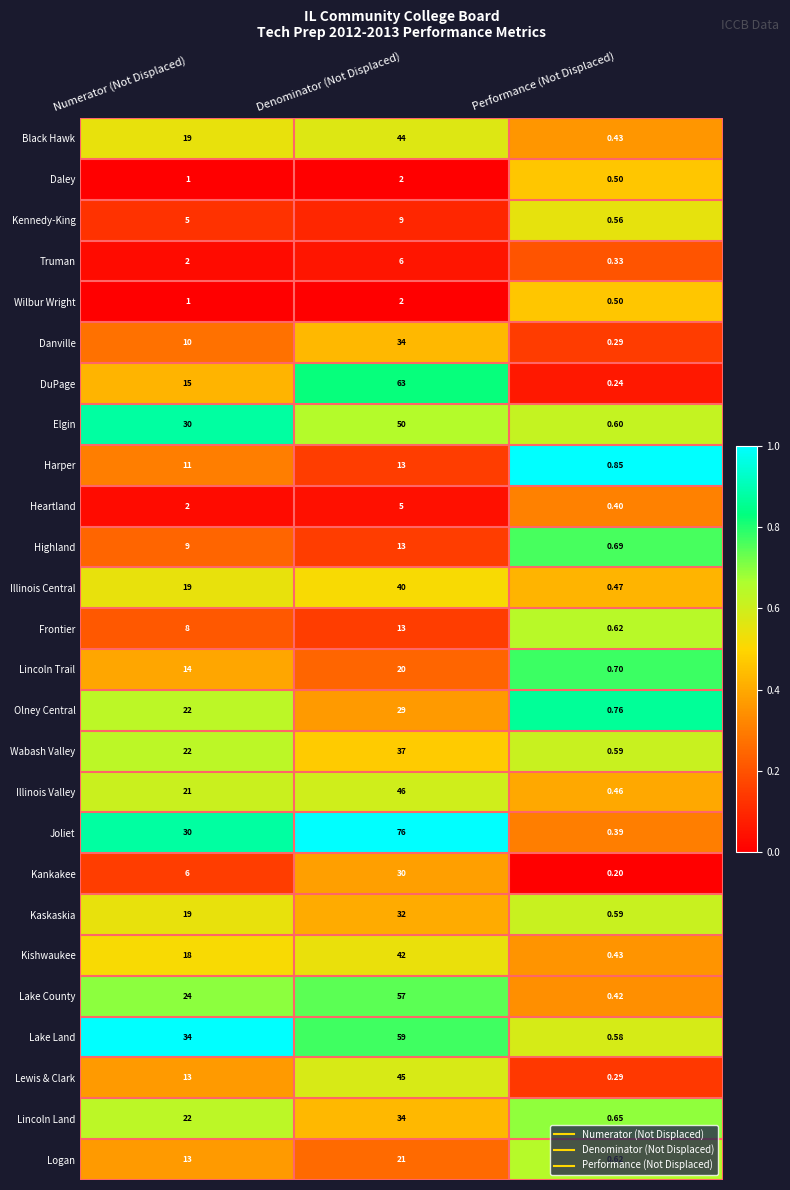

Where is Harper nearest to the value 6?

Numerator (Not Displaced)